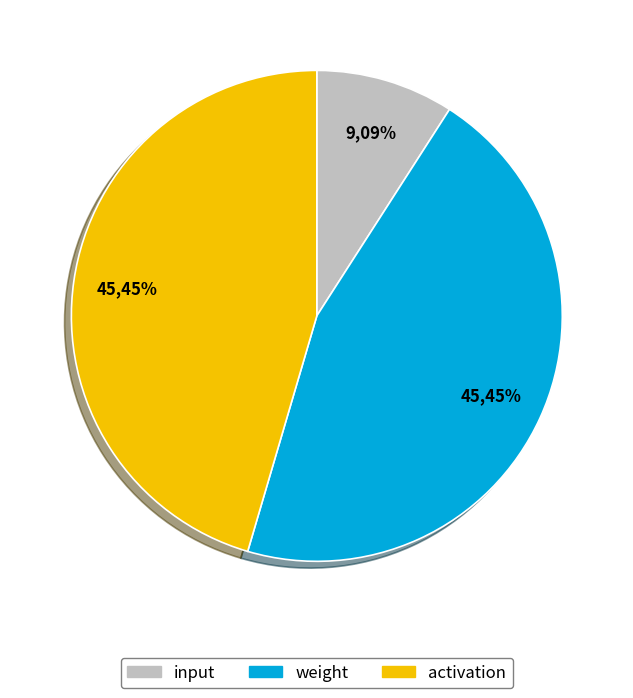

True or false: weight accounts for 45% of the total.

True